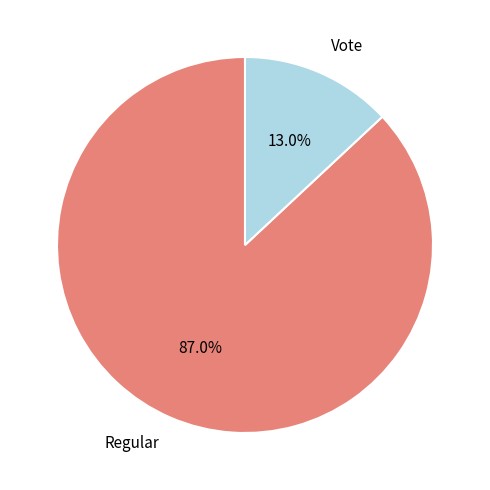

The Regular slice represents 97% of the pie. True or false?

False